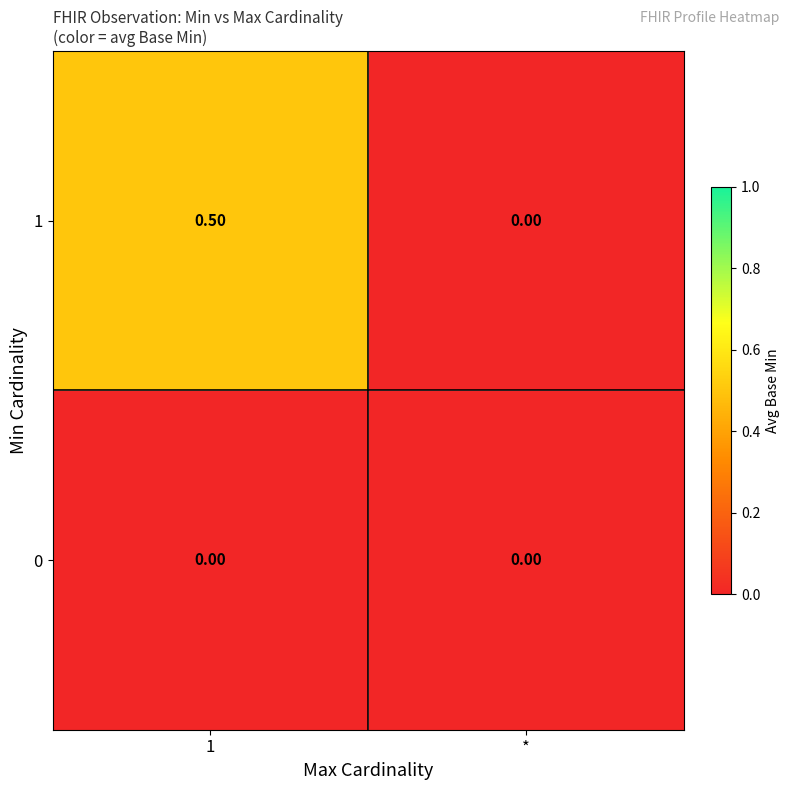

Which label corresponds to the smallest value in the chart?

1